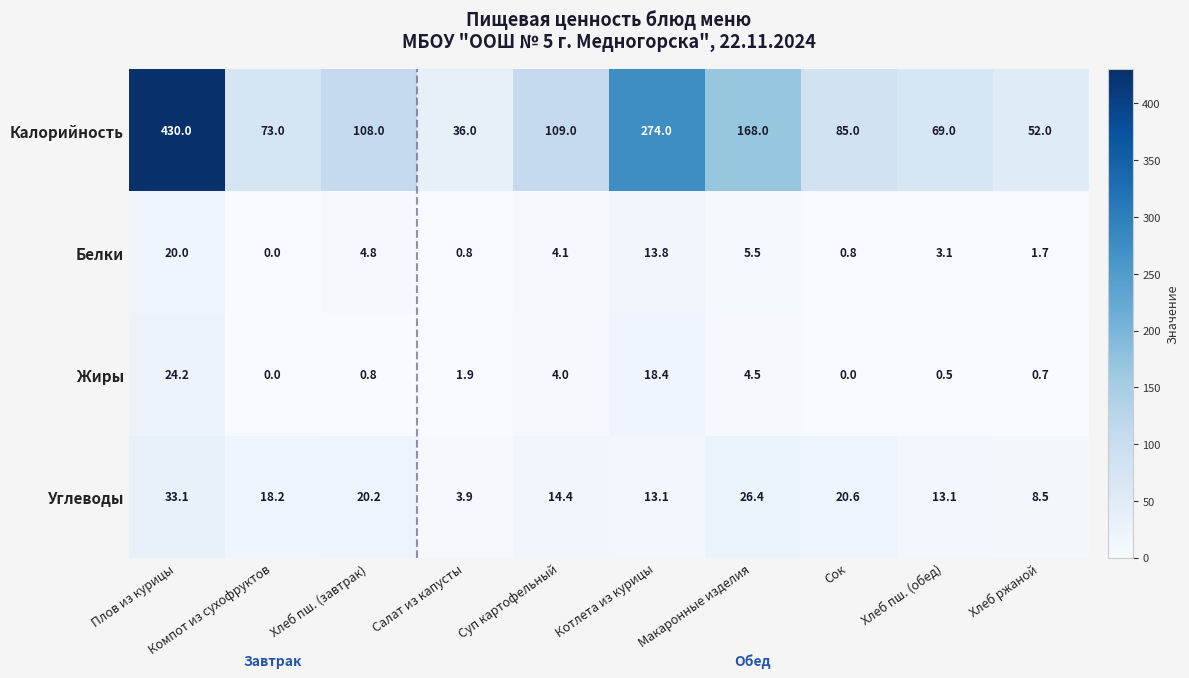

List the series in order of their peak value, highest first.

Калорийность, Углеводы, Жиры, Белки